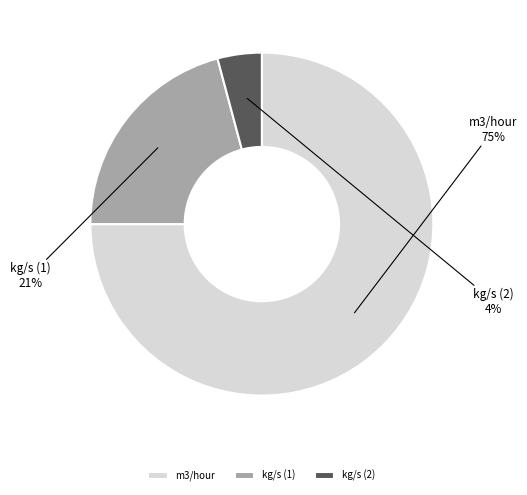

Does m3/hour account for over 50% of the chart?

Yes